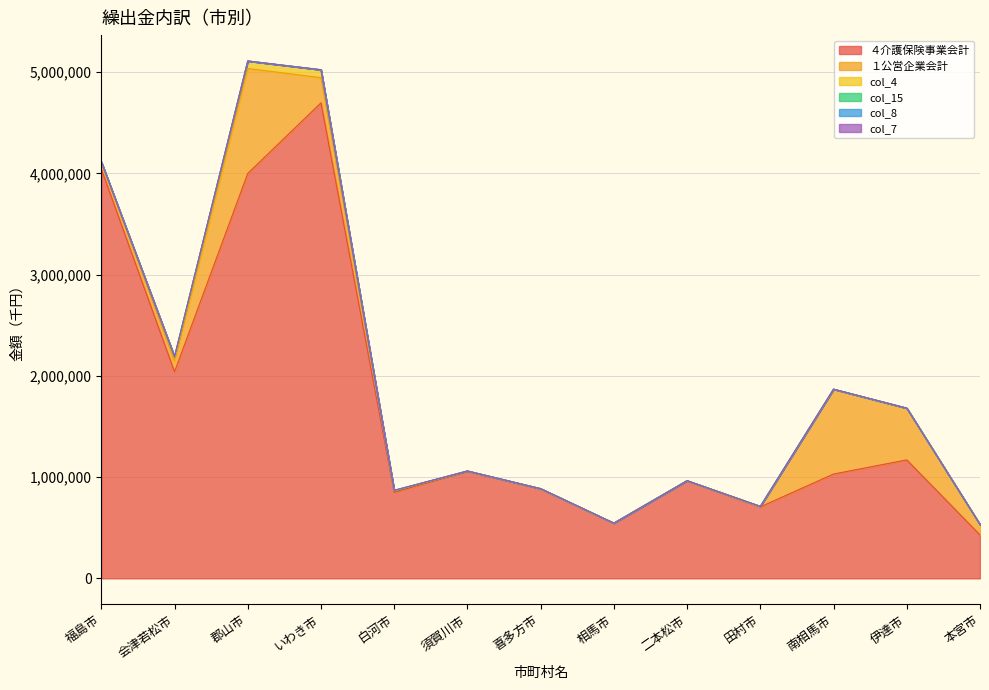

What is the difference between the １公営企業会計 values at 須賀川市 and 本宮市?

100684